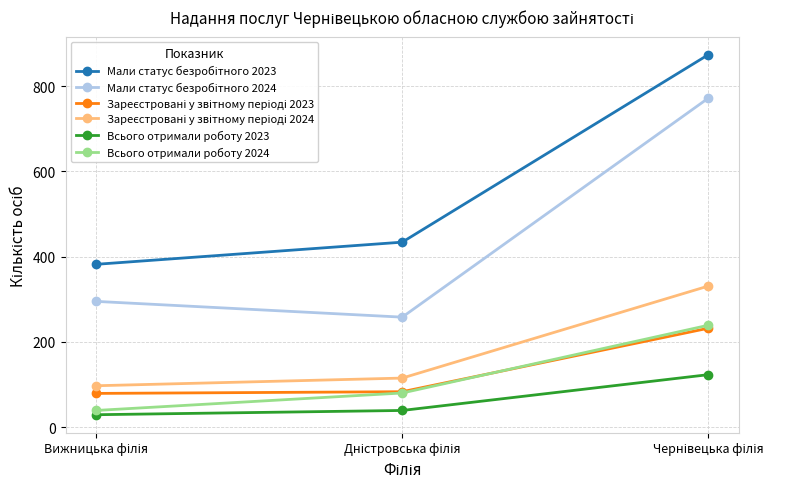

What is the smallest value displayed?

29